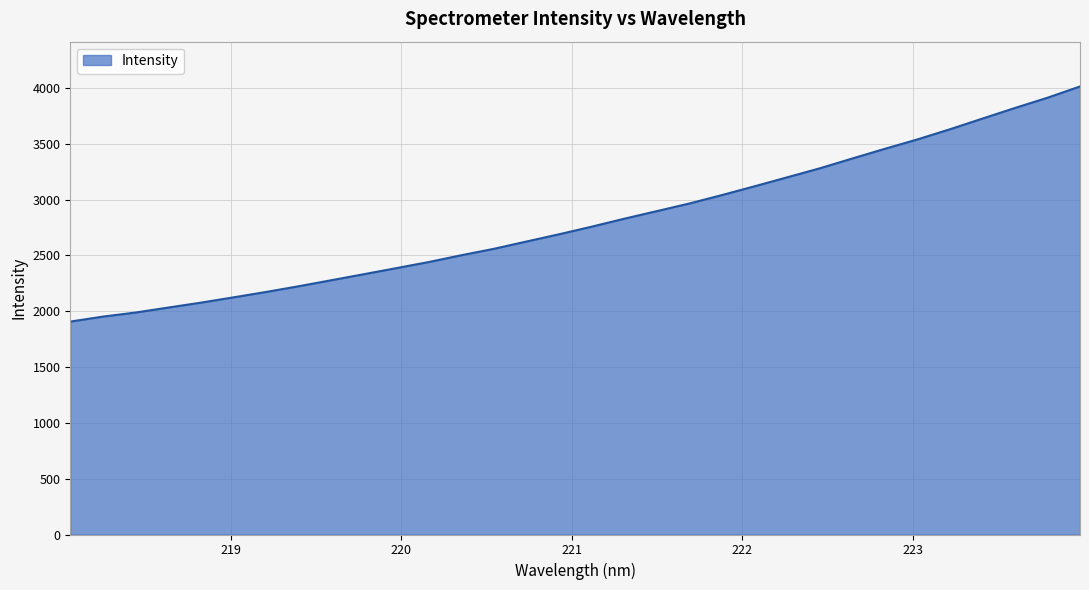

How many values are below 2756?

16